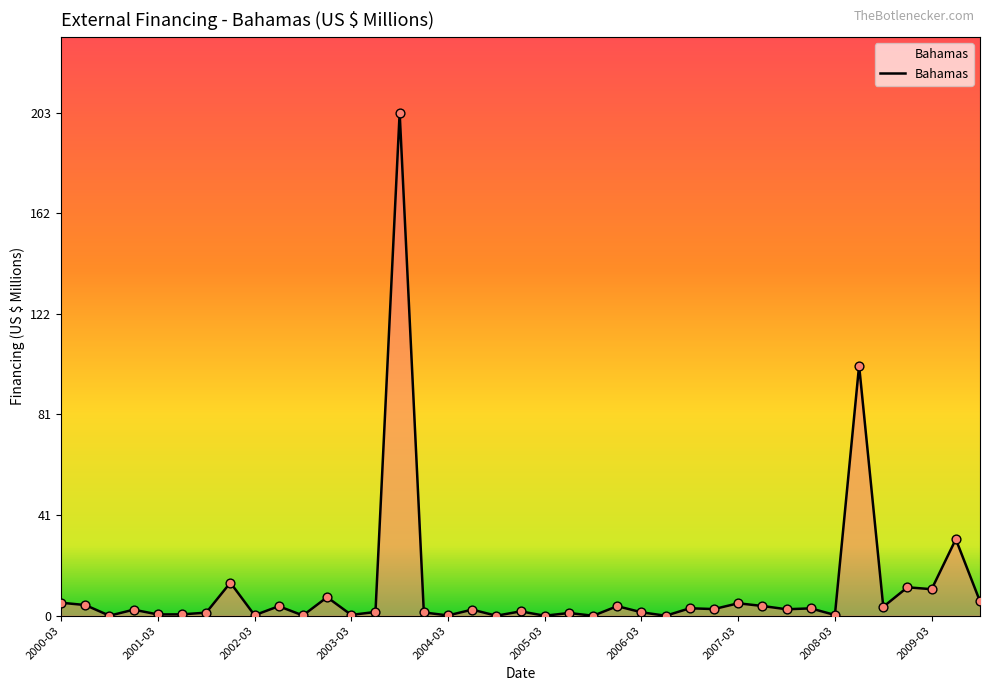

What is the greatest value displayed?

202.8